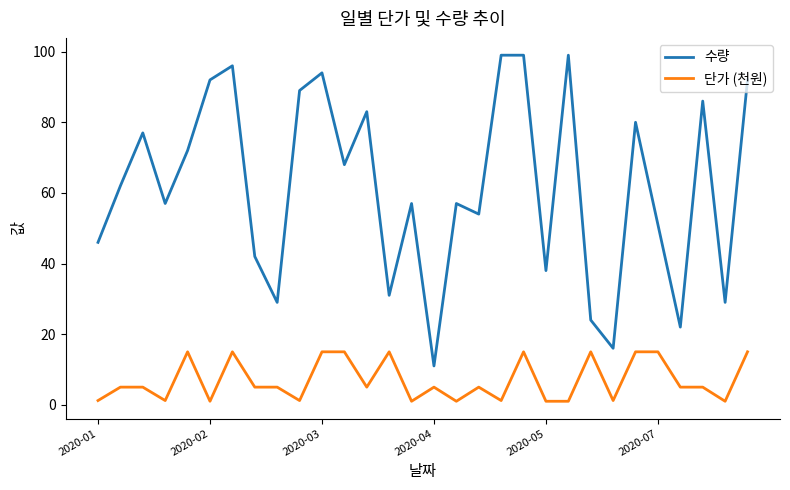

List the series in order of their peak value, highest first.

수량, 단가 (천원)